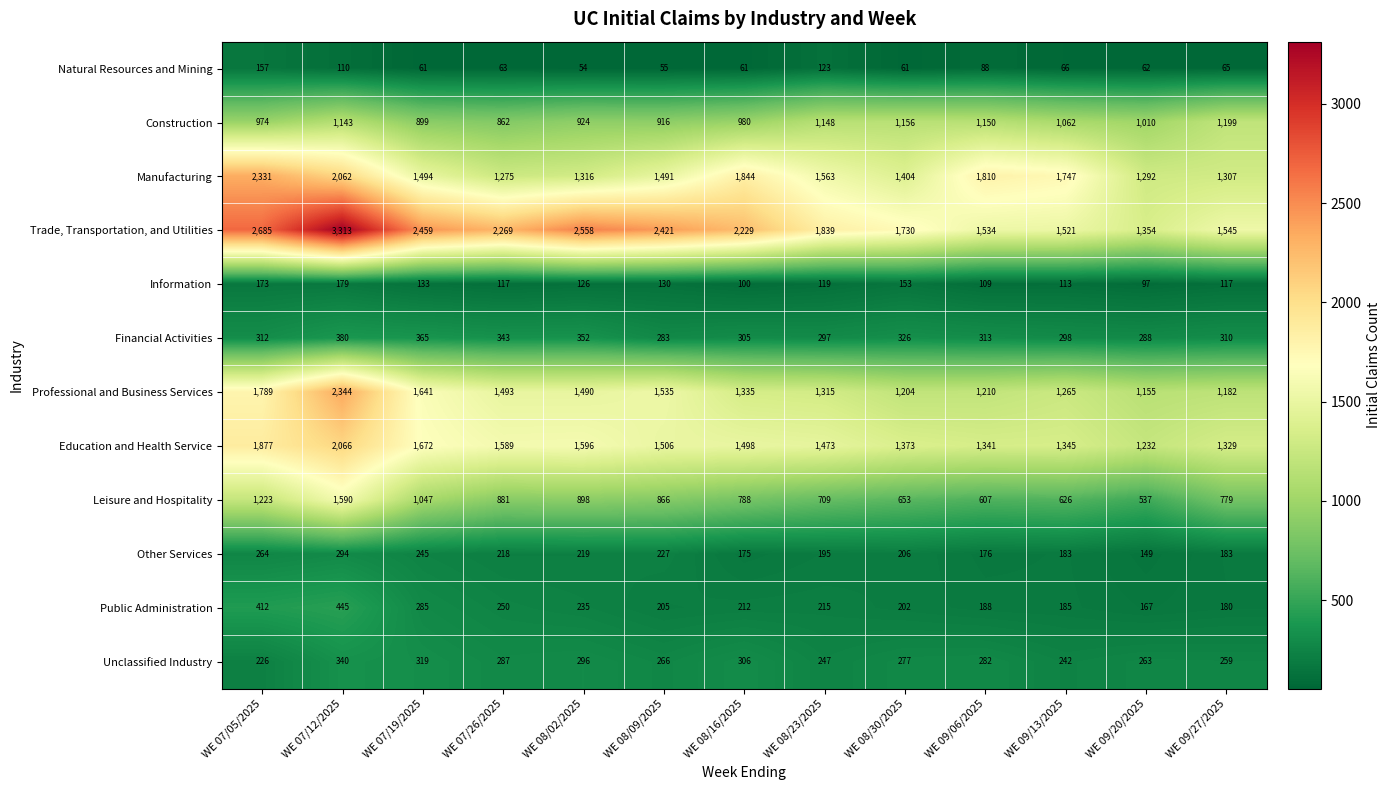

What is the difference between the maximum and minimum values in the Natural Resources and Mining series?

103